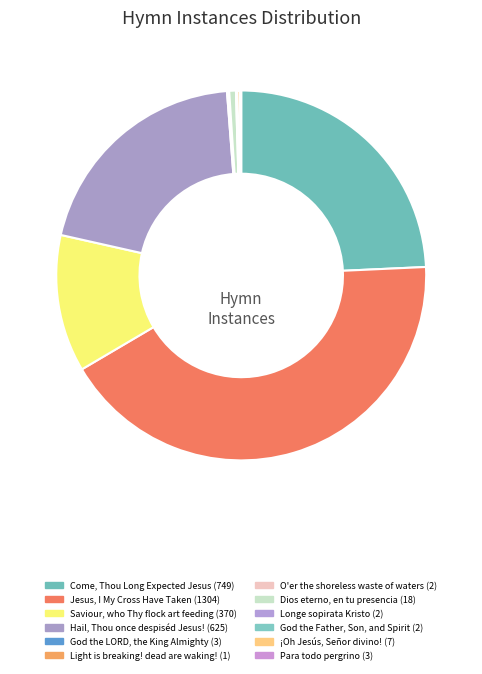

To the nearest percent, what percentage of the pie is Jesus, I My Cross Have Taken?

42%